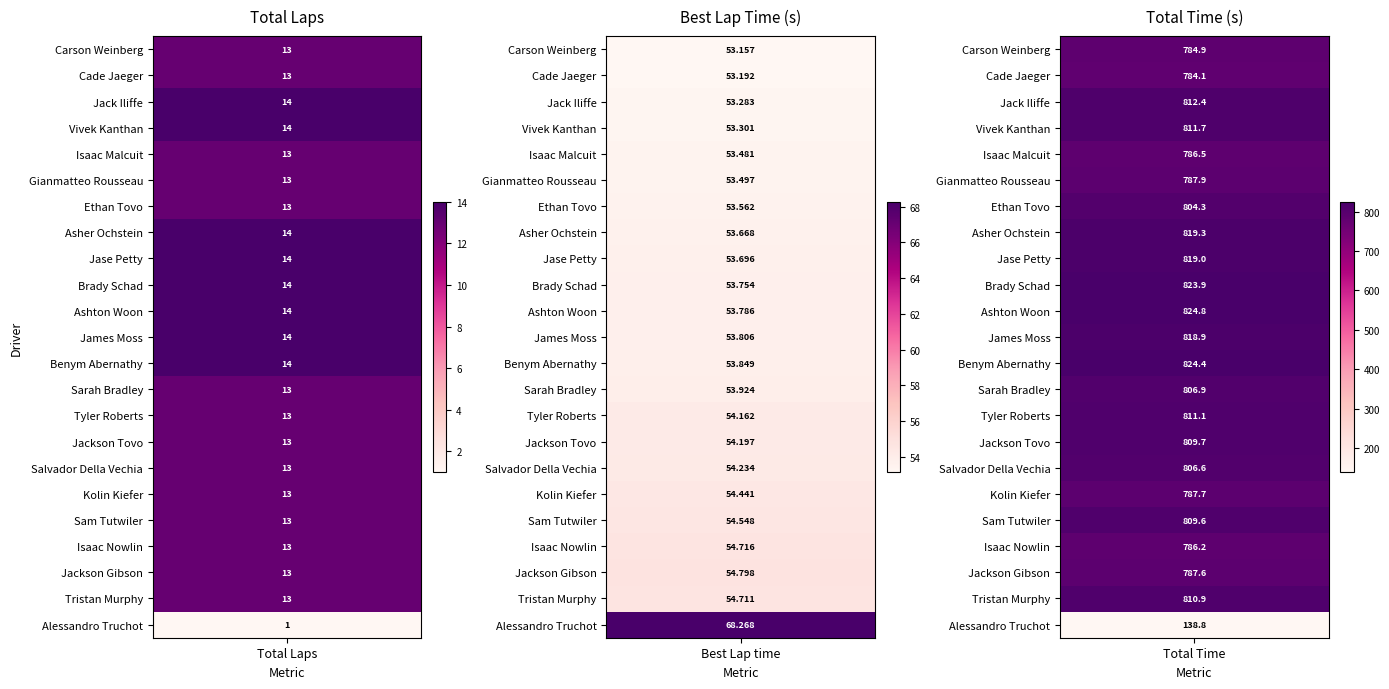

What is the minimum value for Total Time?

138.8